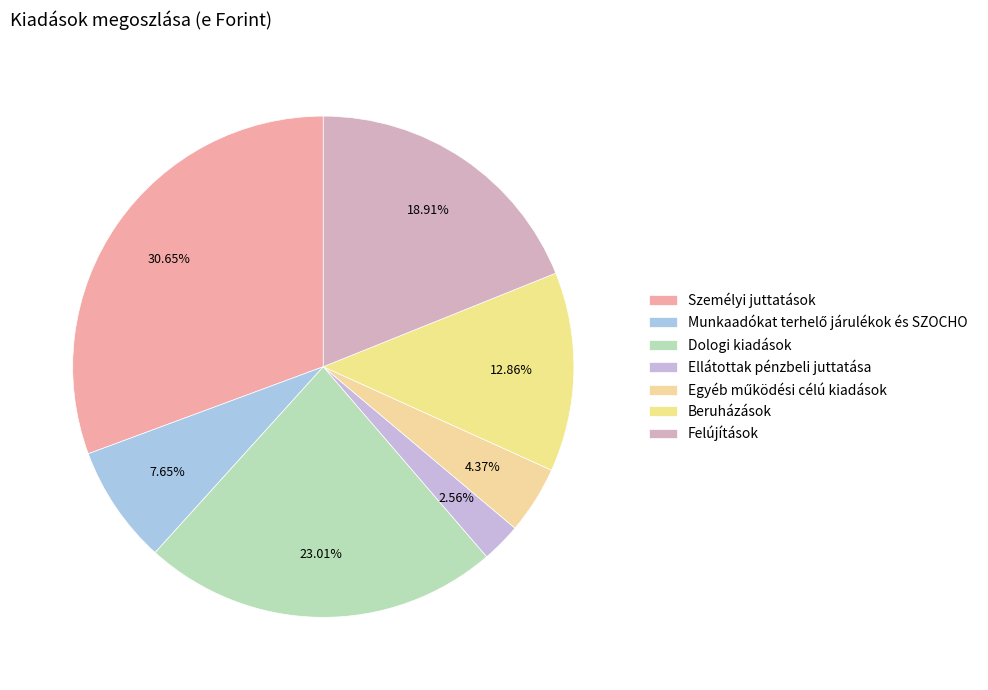

Is Munkaadókat terhelő járulékok és SZOCHO the majority of the pie?

No